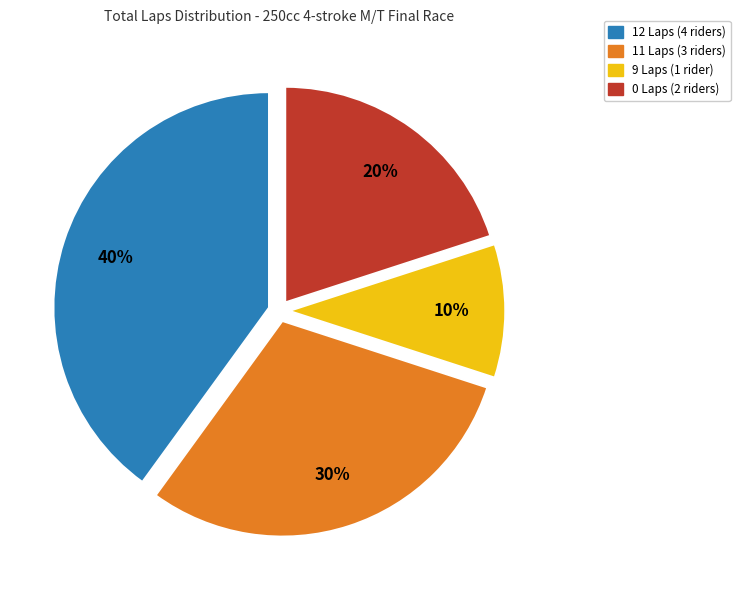

To the nearest percent, what is the difference between the largest and smallest slice percentages?

30%